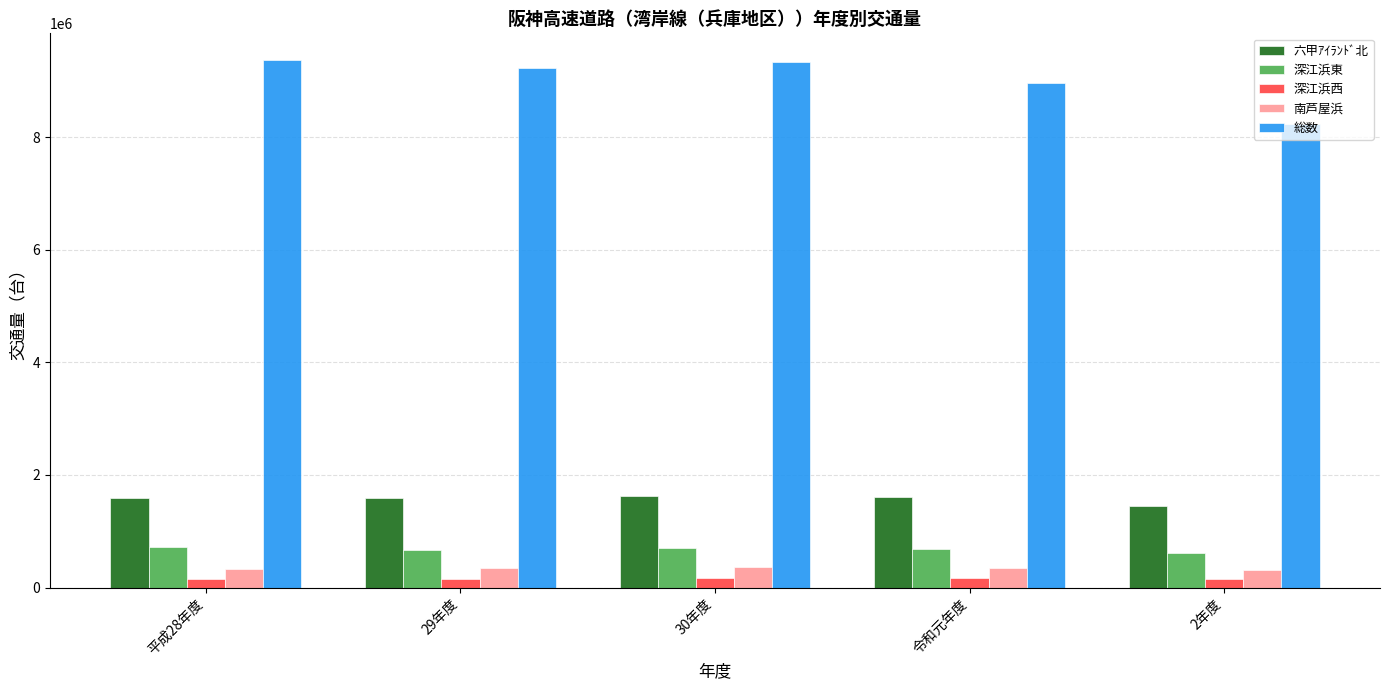

What position from the right is 29年度?

4